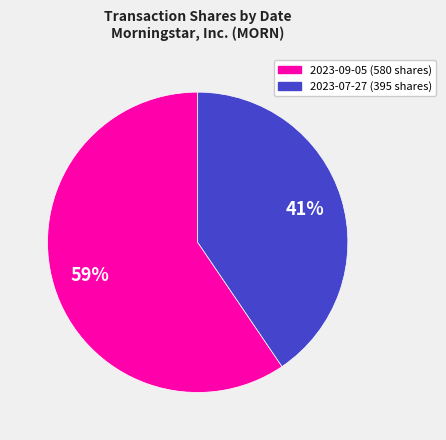

To the nearest percent, what is the combined percentage of 2023-09-05 and 2023-07-27?

100%